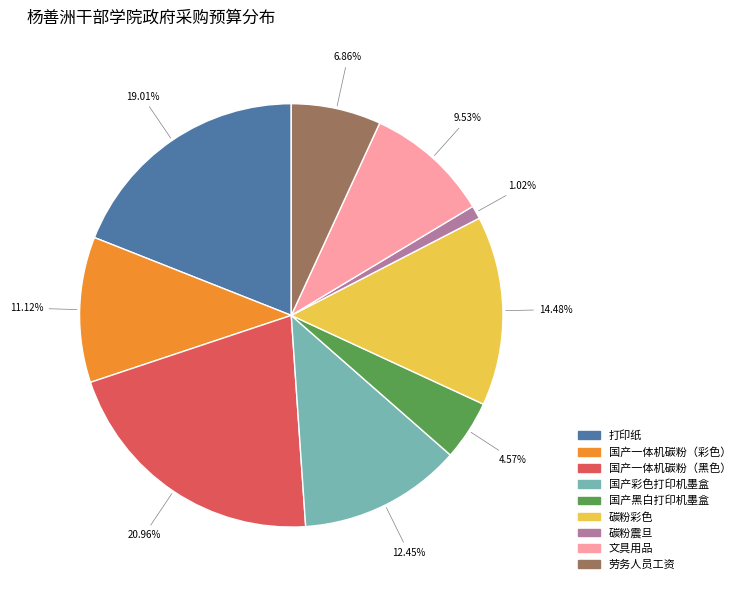

How many slices are in this pie chart?

9